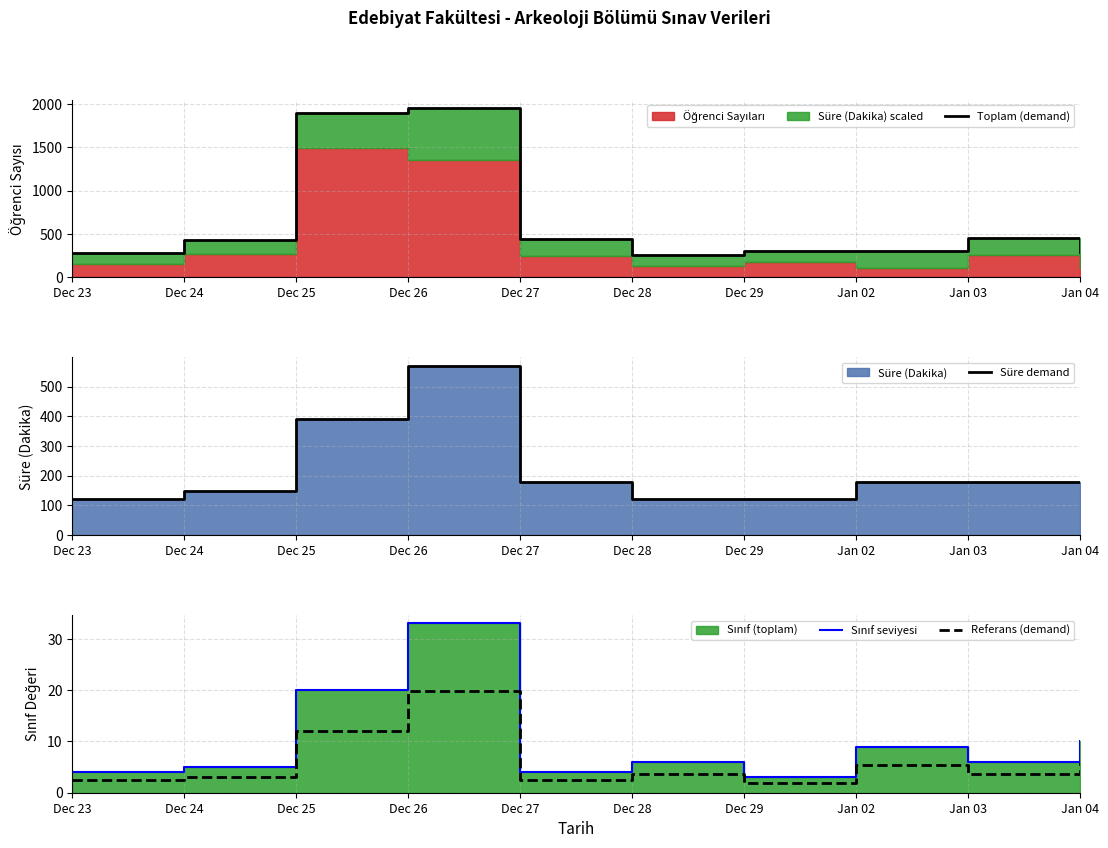

What is the difference between the highest and lowest values at Dec 24?

422.6